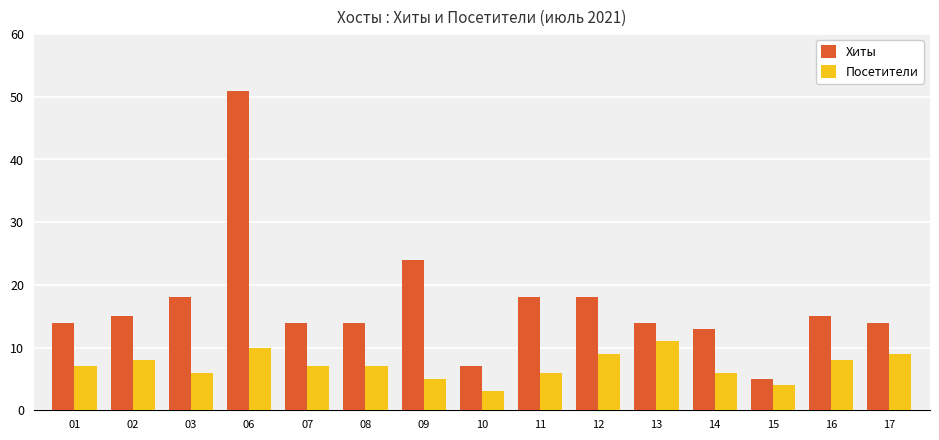

How many groups of bars are there?

15